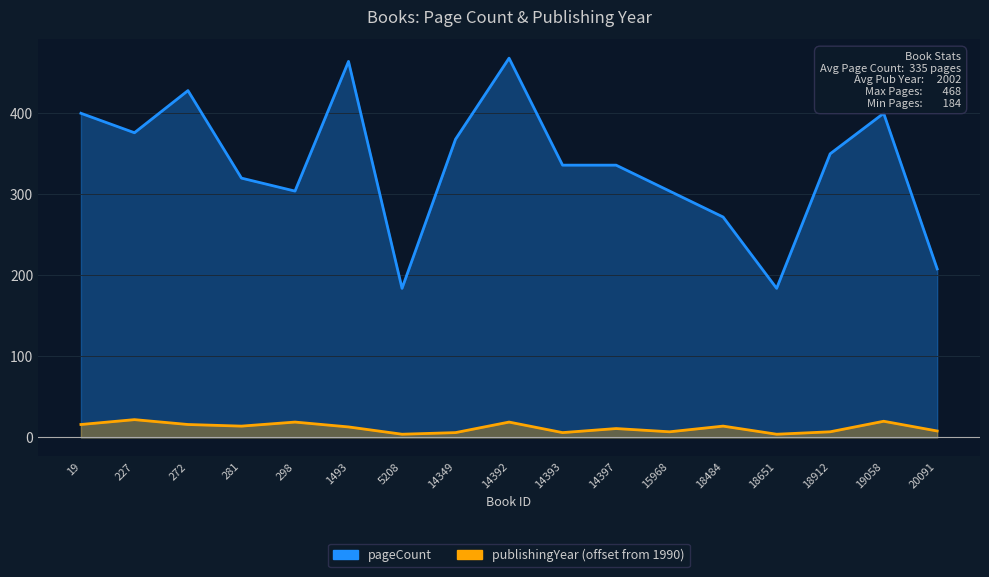

Reading right to left, extract all data points from this chart.

pageCount: 208	400	350	184	272	304	336	336	468	368	184	464	304	320	428	376	400
publishingYear: 8	20	7	4	14	7	11	6	19	6	4	13	19	14	16	22	16